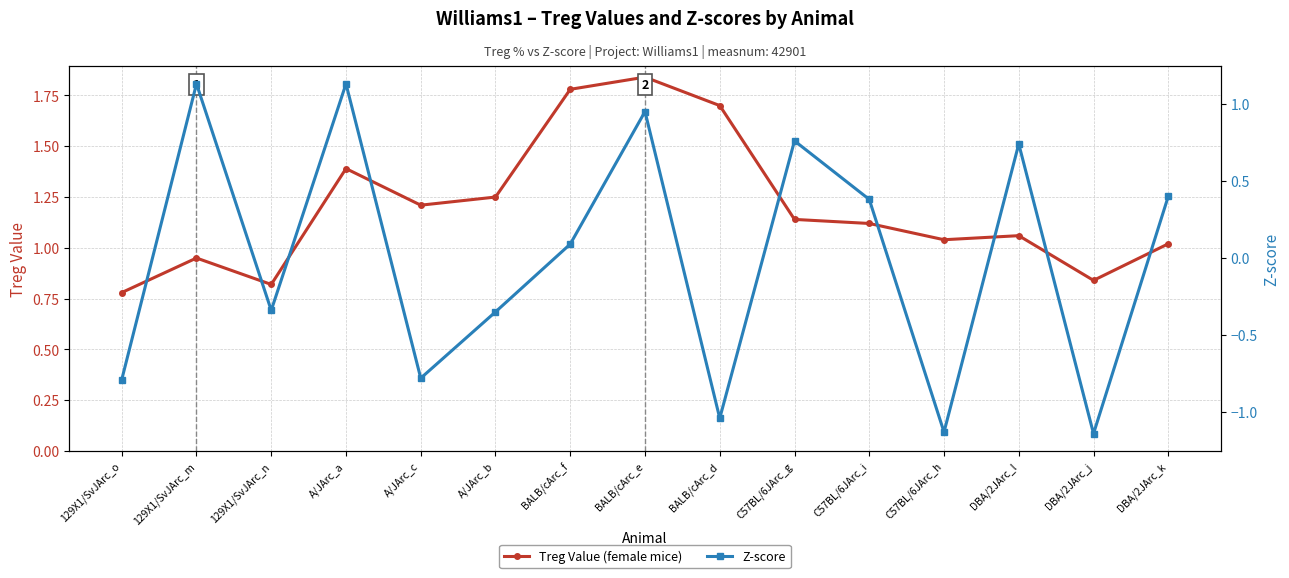

Which series has the largest total across all categories?

Treg Value (female mice)